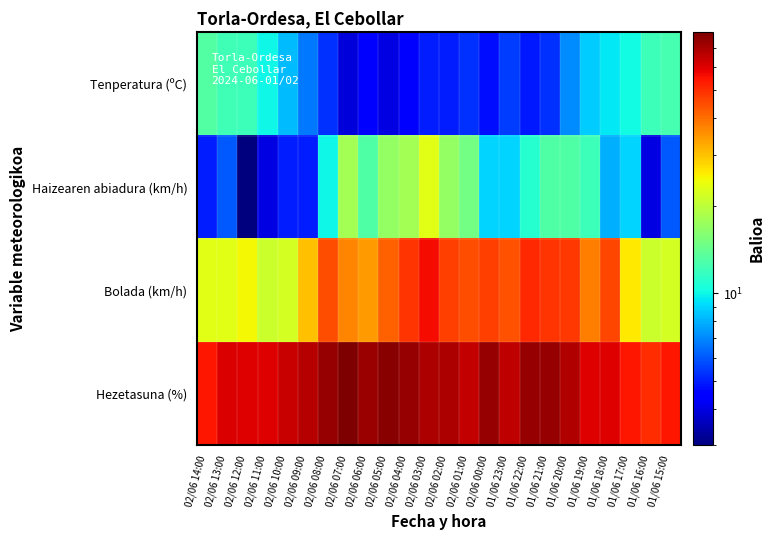

How many data points does each series have?

24